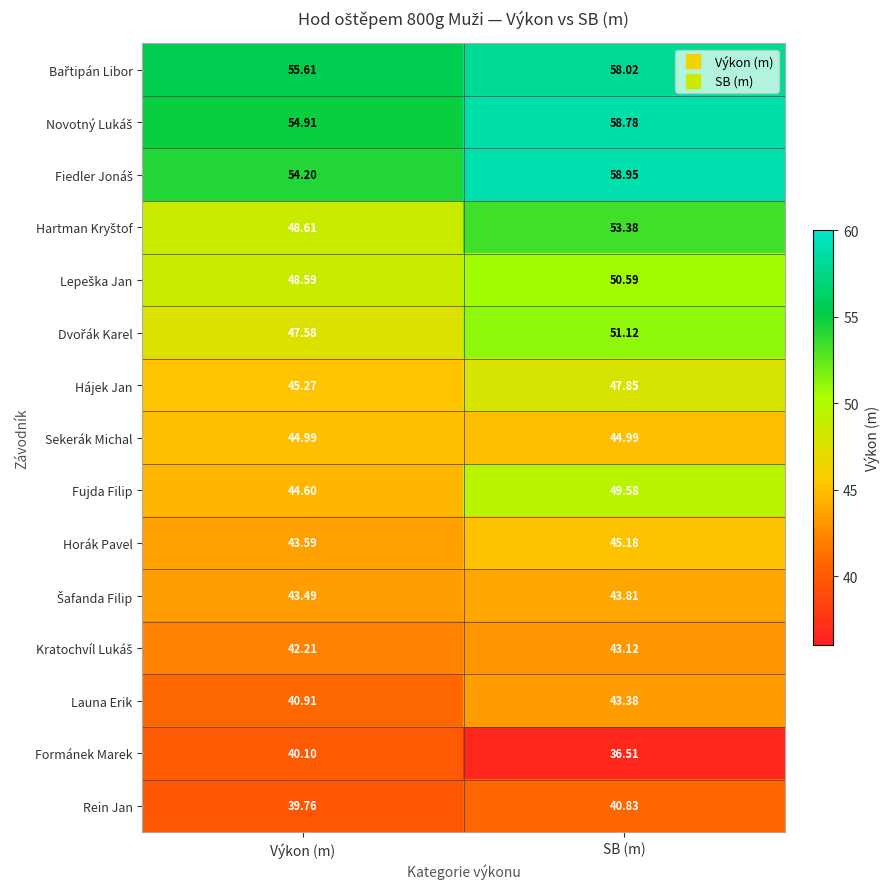

Which category has the highest value across all series?

SB (m)